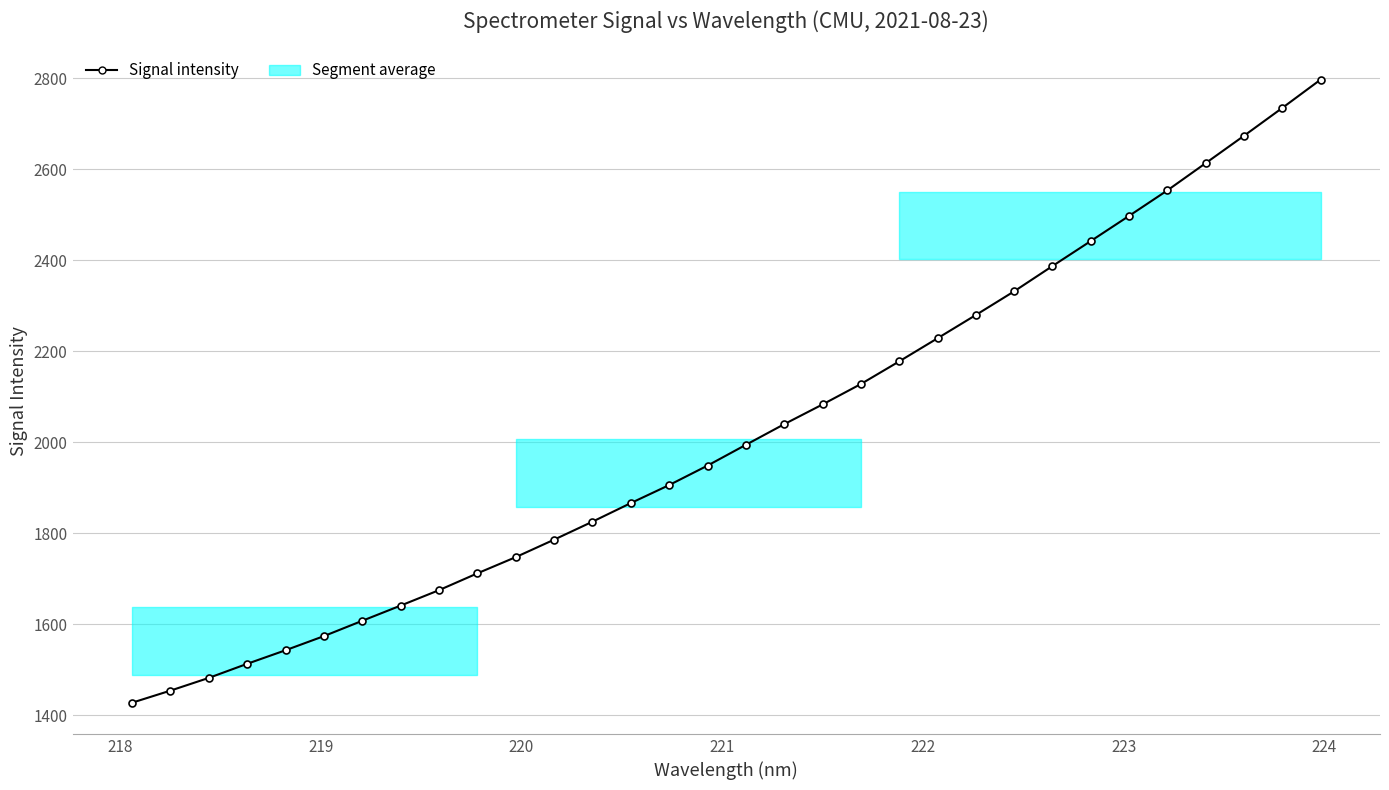

What is the smallest value displayed?

1427.8